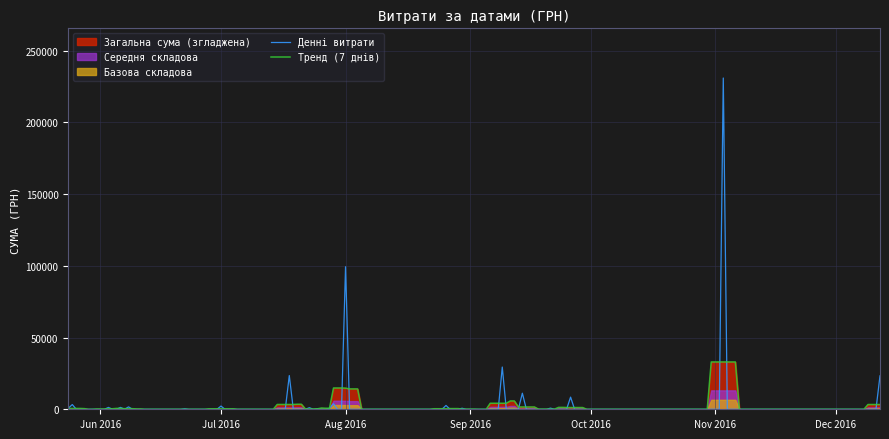

What is the maximum value for Денні витрати?

230842.2